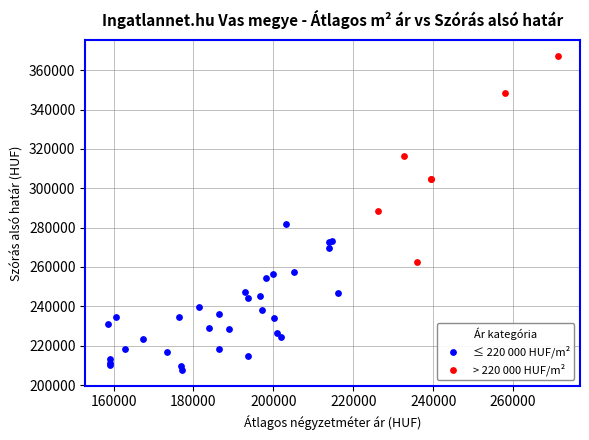

Which series contains the lowest Y value?

≤ 220 000 HUF/m²